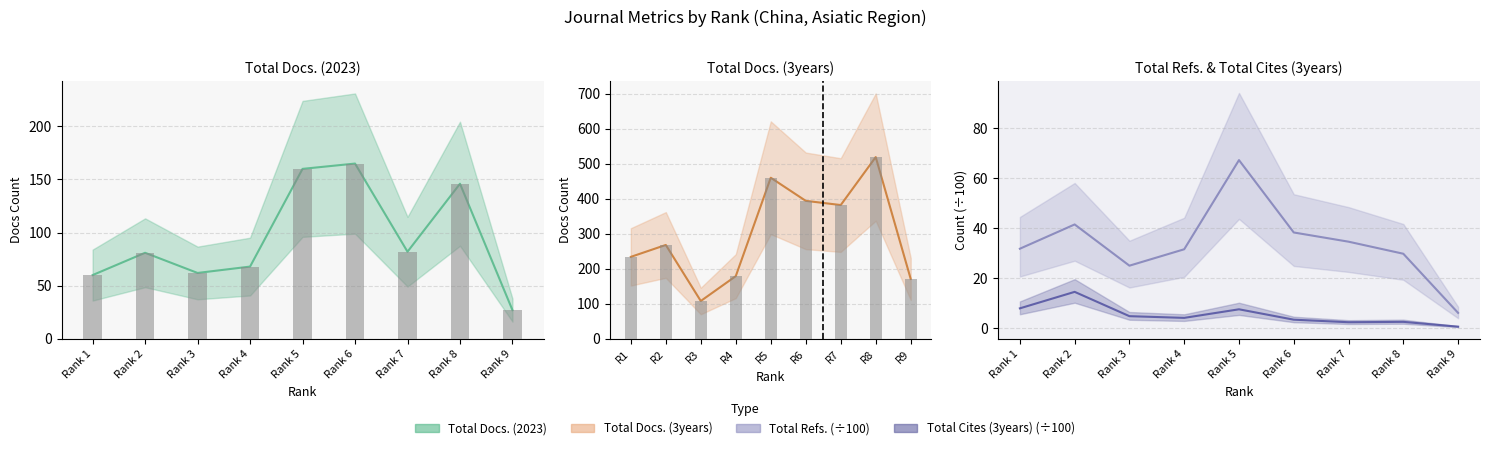

Which series has the largest total across all categories?

Total Docs. (3years)